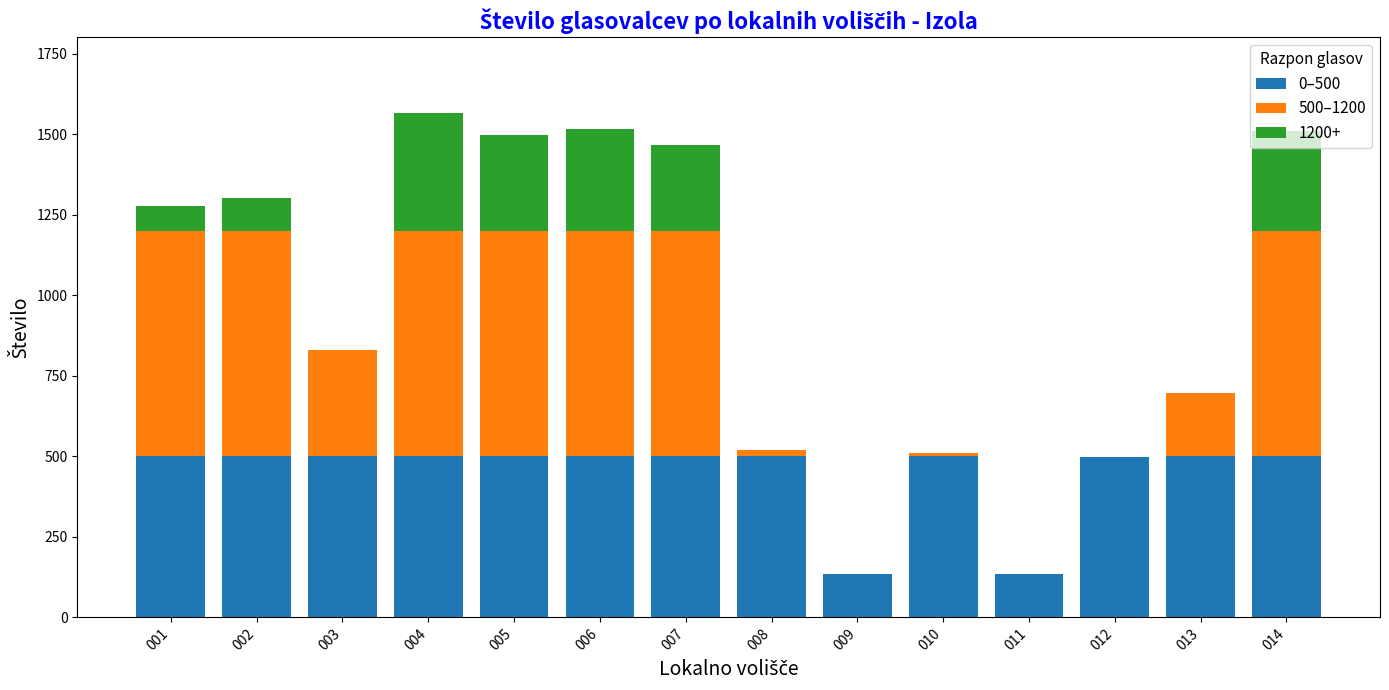

Count the number of data series in this chart.

3